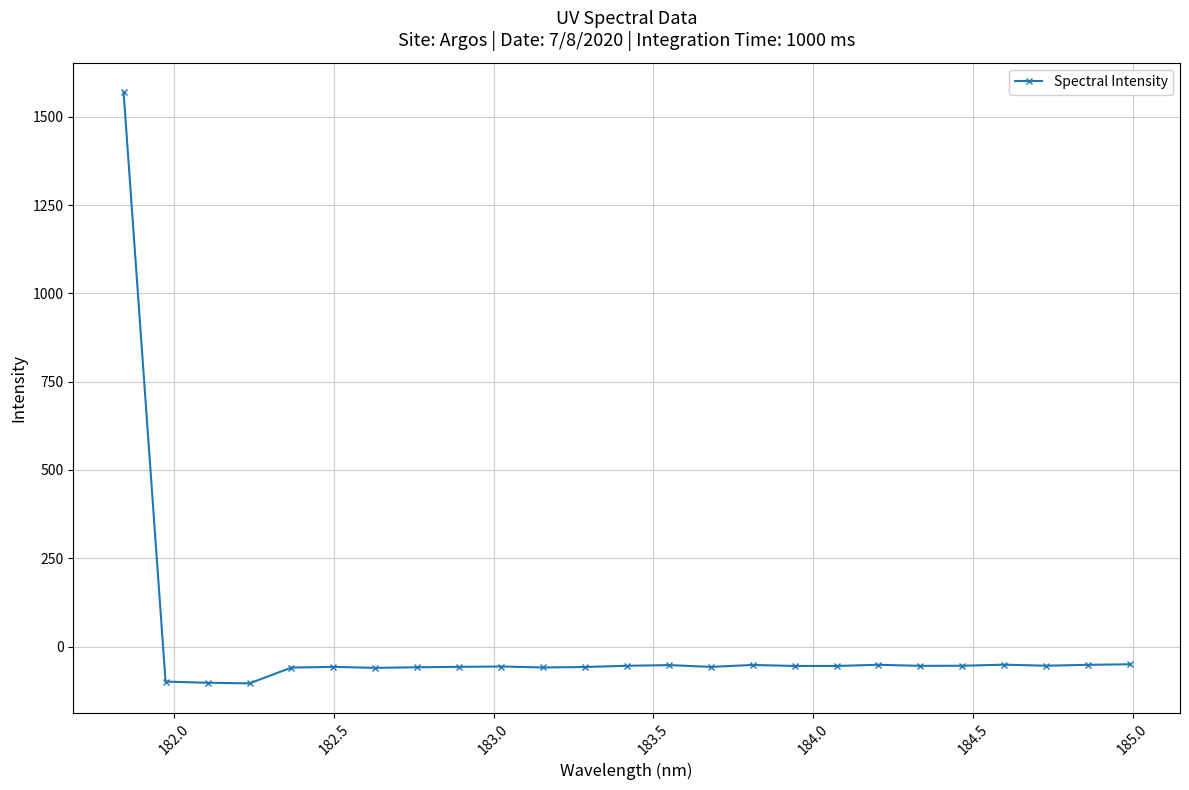

How many series are shown in this chart?

1